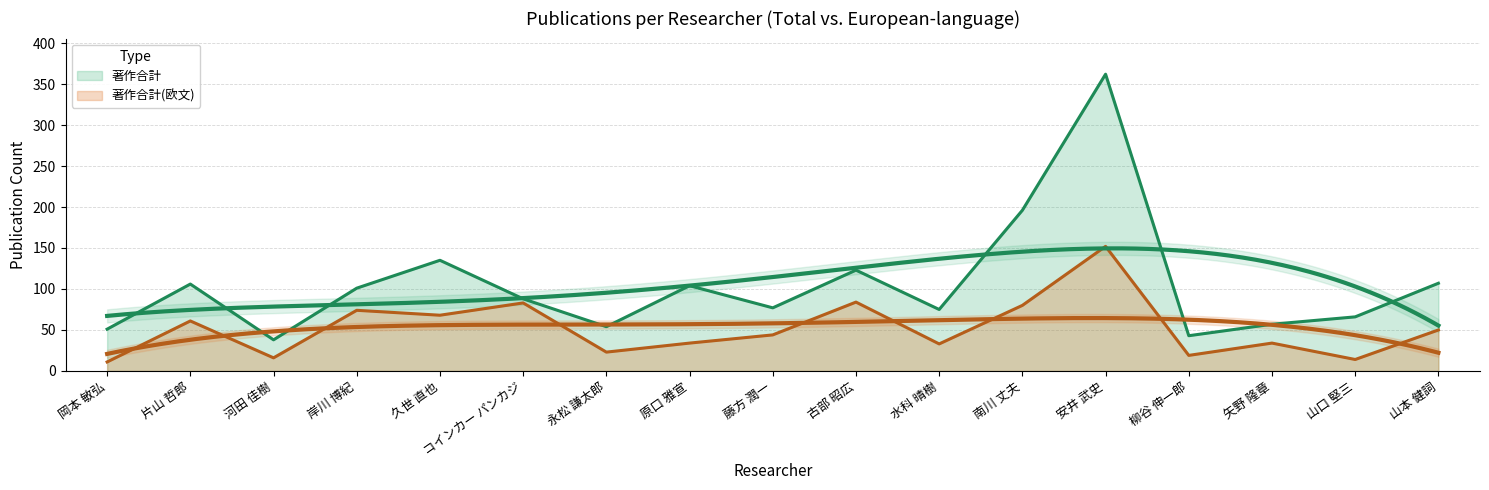

At which category is the sum across all series the highest?

安井 武史